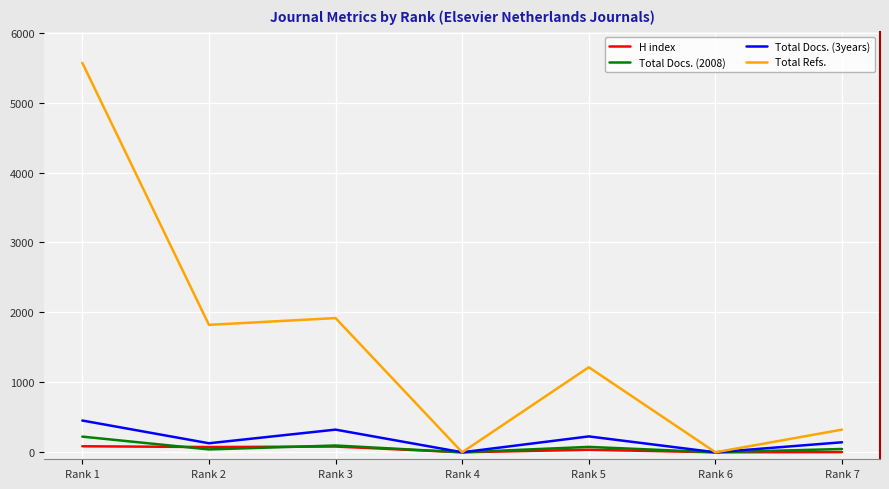

Where does the Total Docs. (3years) series first go above 143?

Rank 1